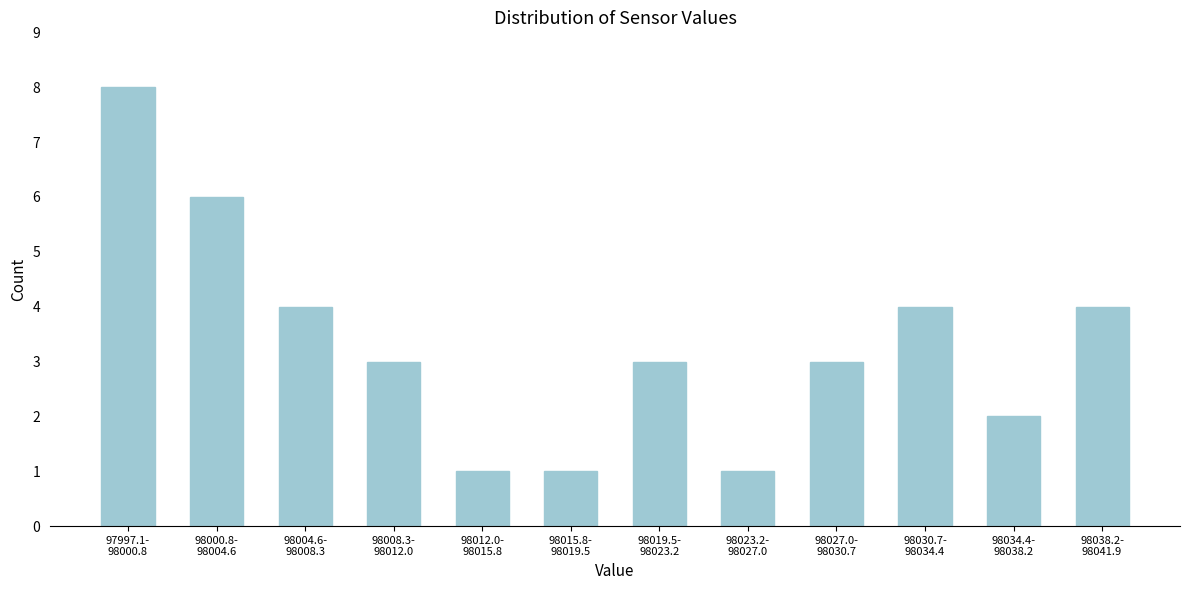

Reading left to right, list all the values displayed in this chart.

8	6	4	3	1	1	3	1	3	4	2	4